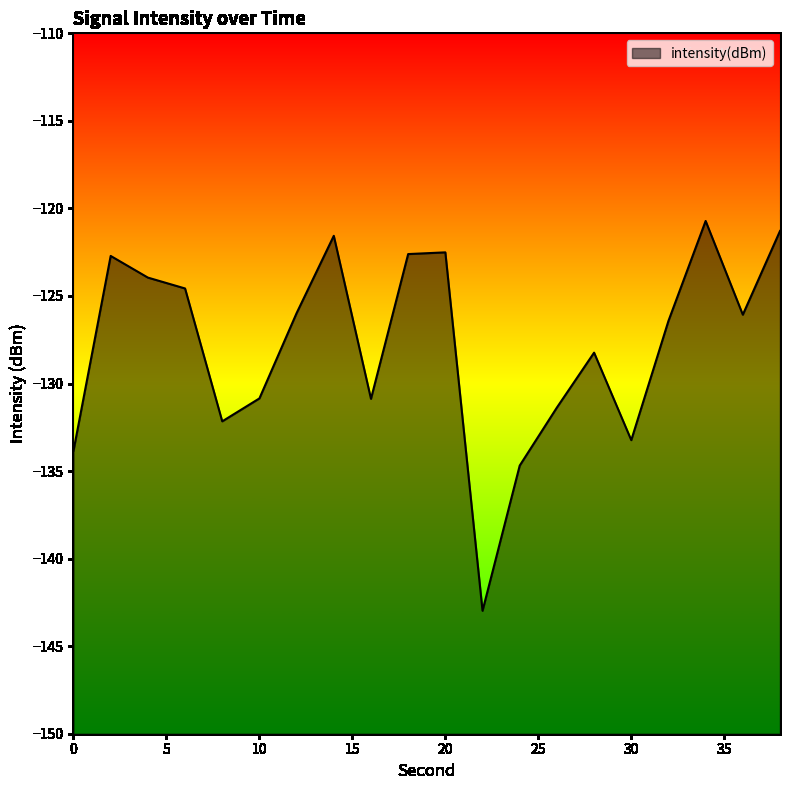

How many lines are shown in the chart?

1